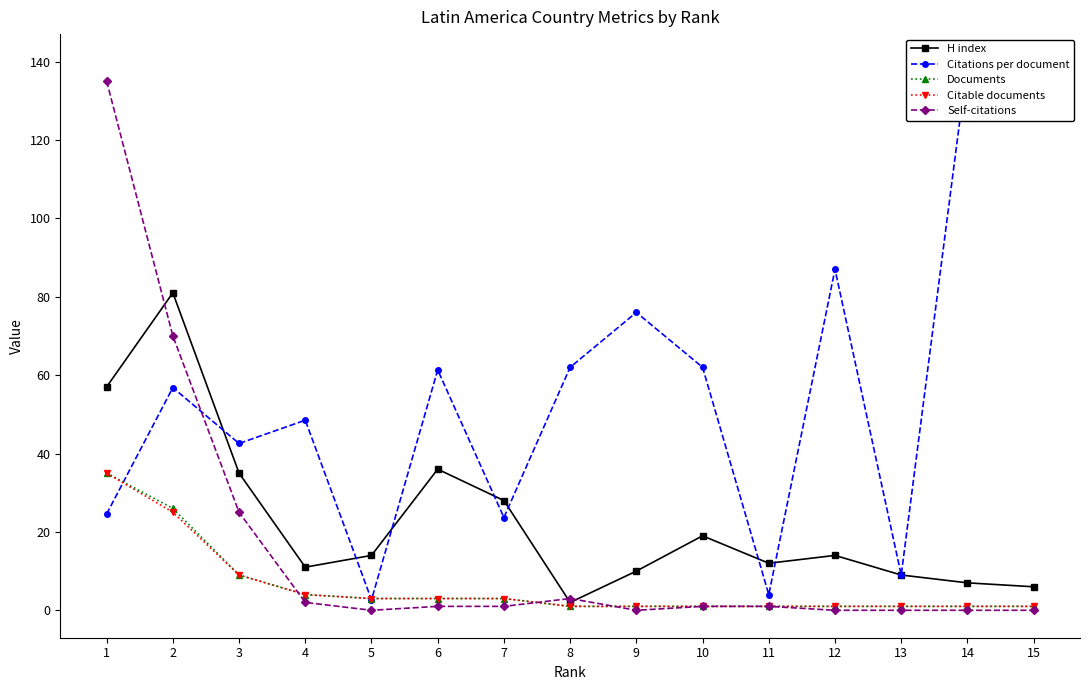

What is the value of the Citable documents point at the 4th from the left?

4.0